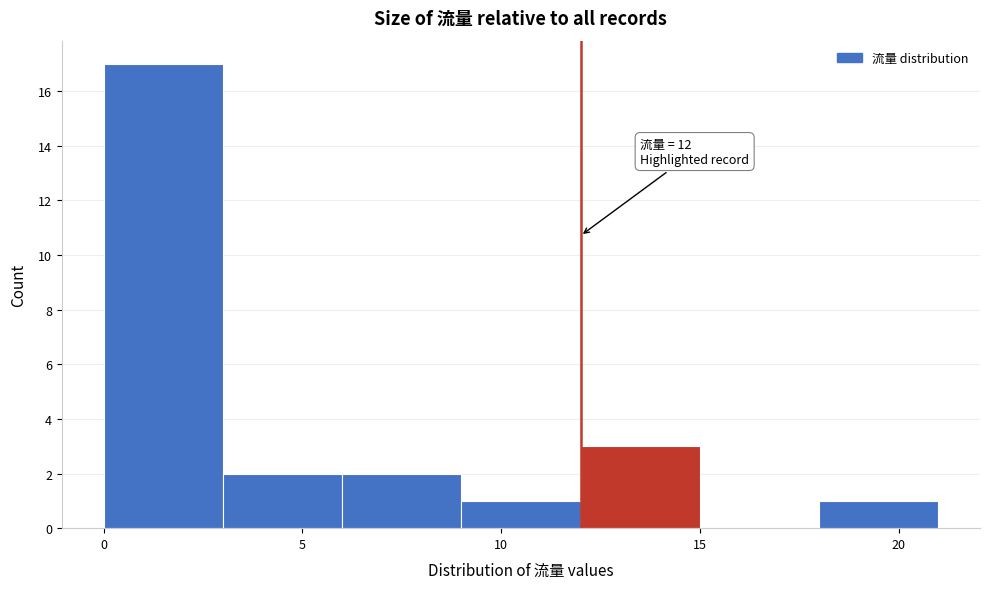

Which range on the x-axis has the tallest bar?

0 to 3